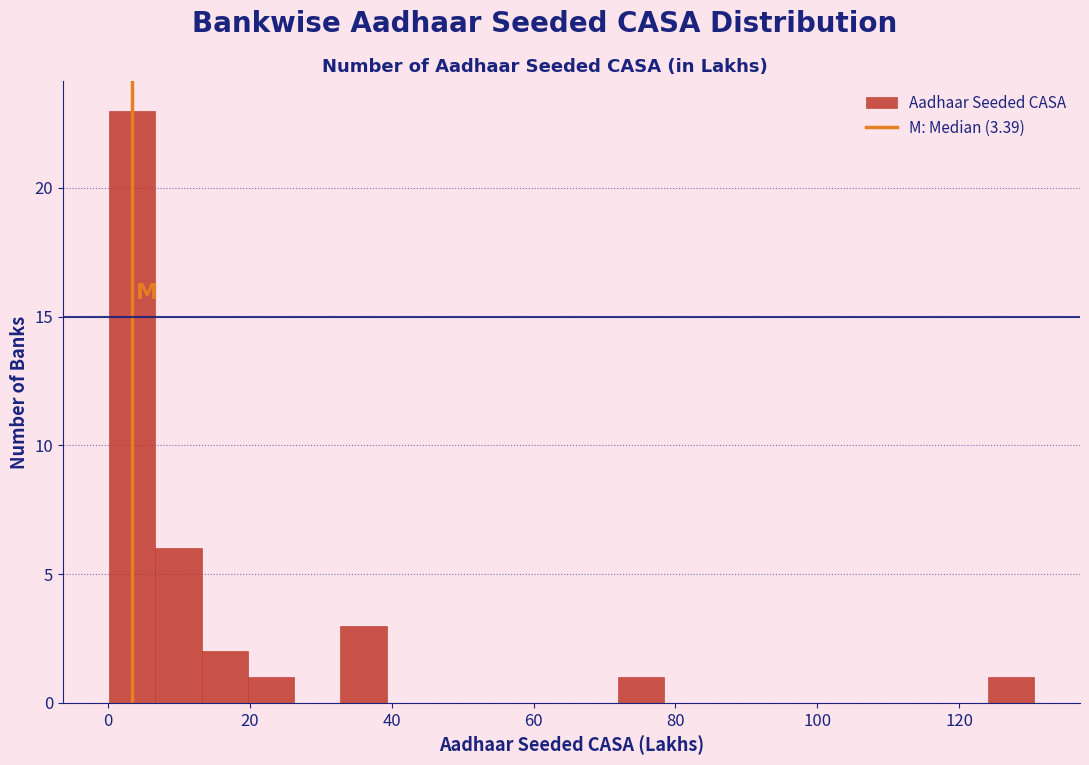

Read against the x-axis, roughly where is the centre of the tallest bar?

4